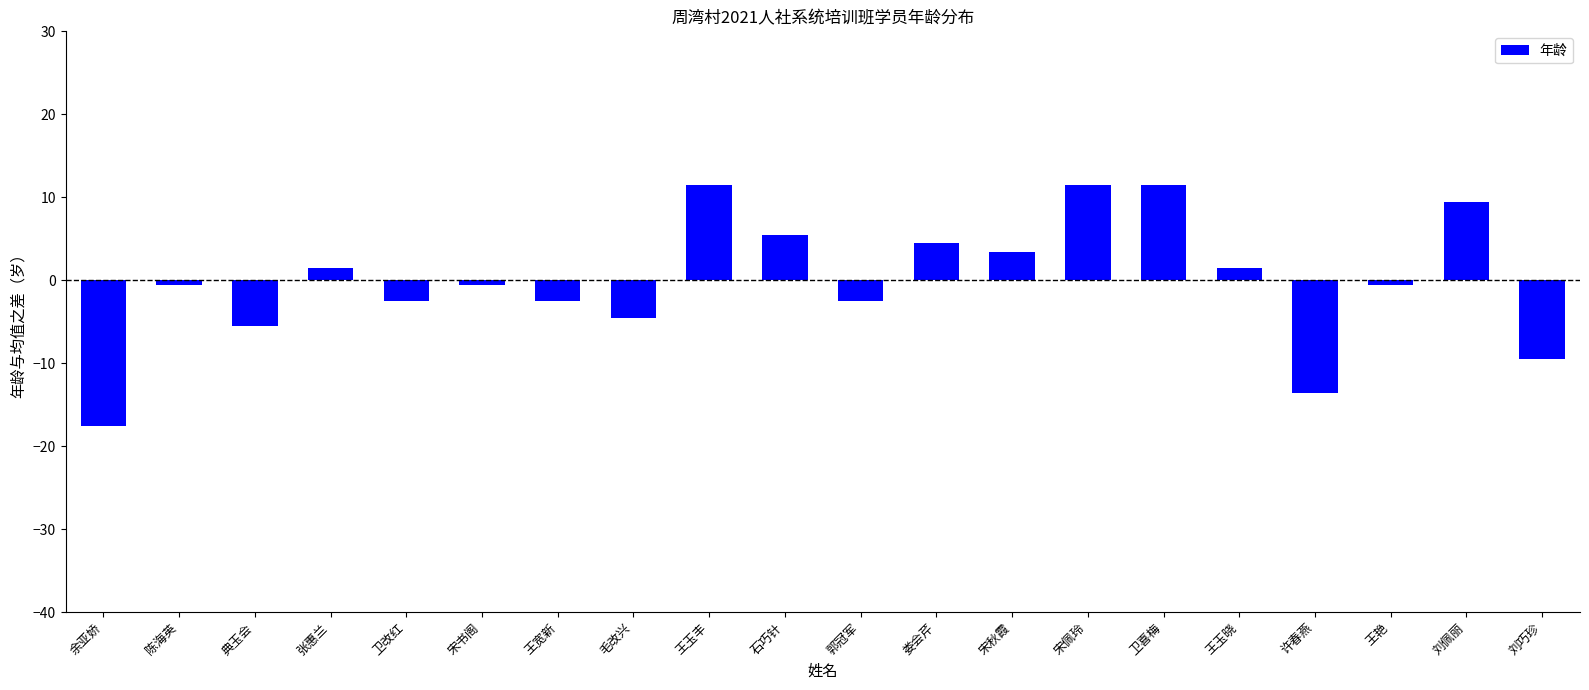

How many series are shown in this chart?

1